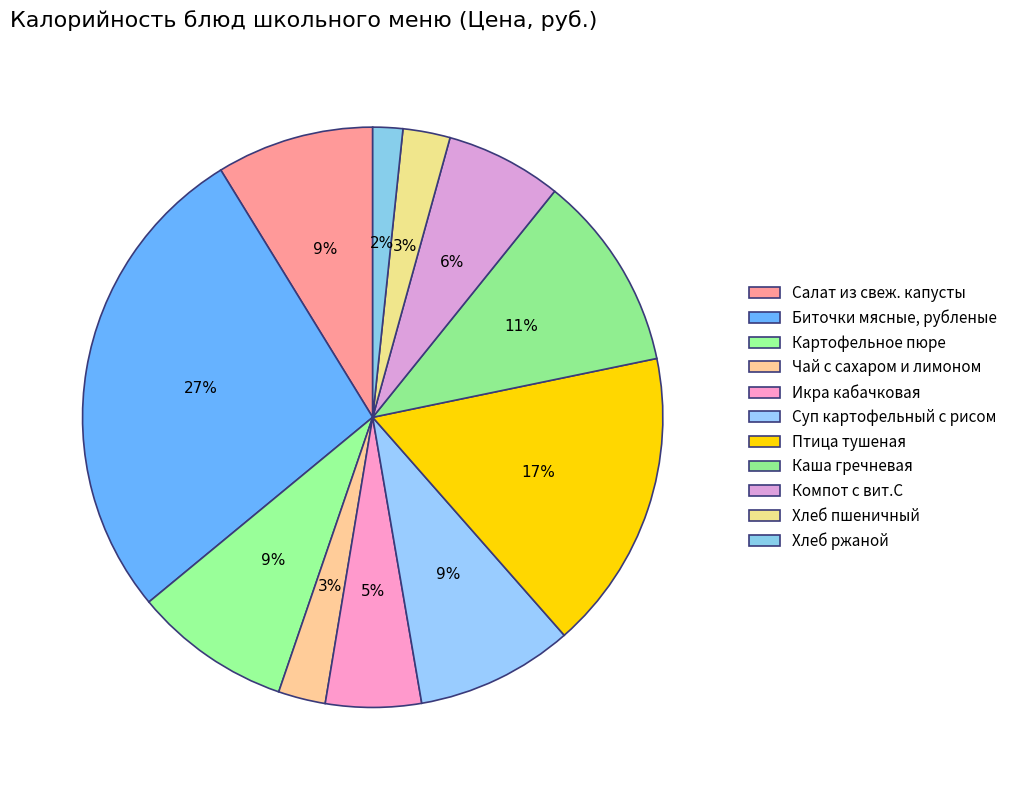

How many slices are in this pie chart?

11